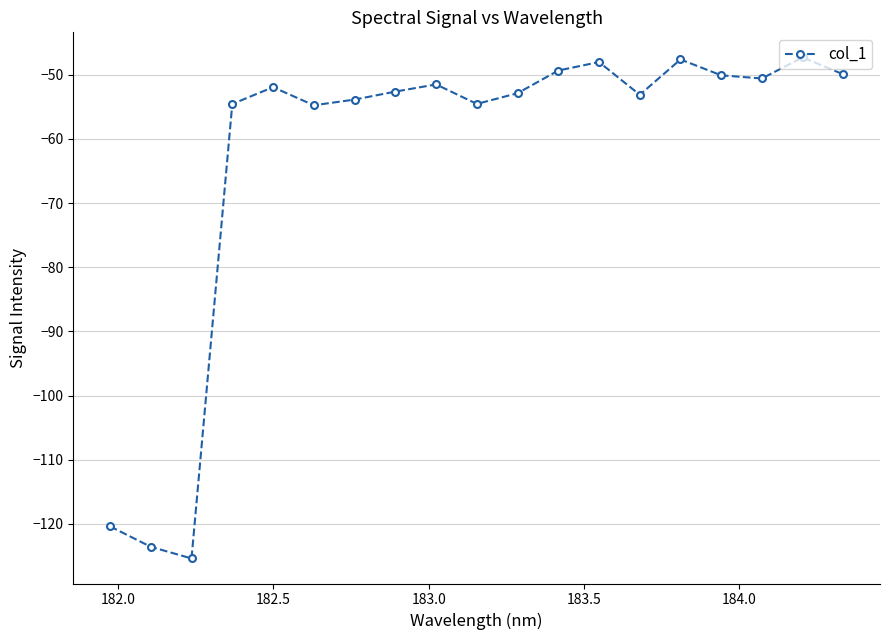

How many interior local peaks (higher than both neighbors) does the data have?

5